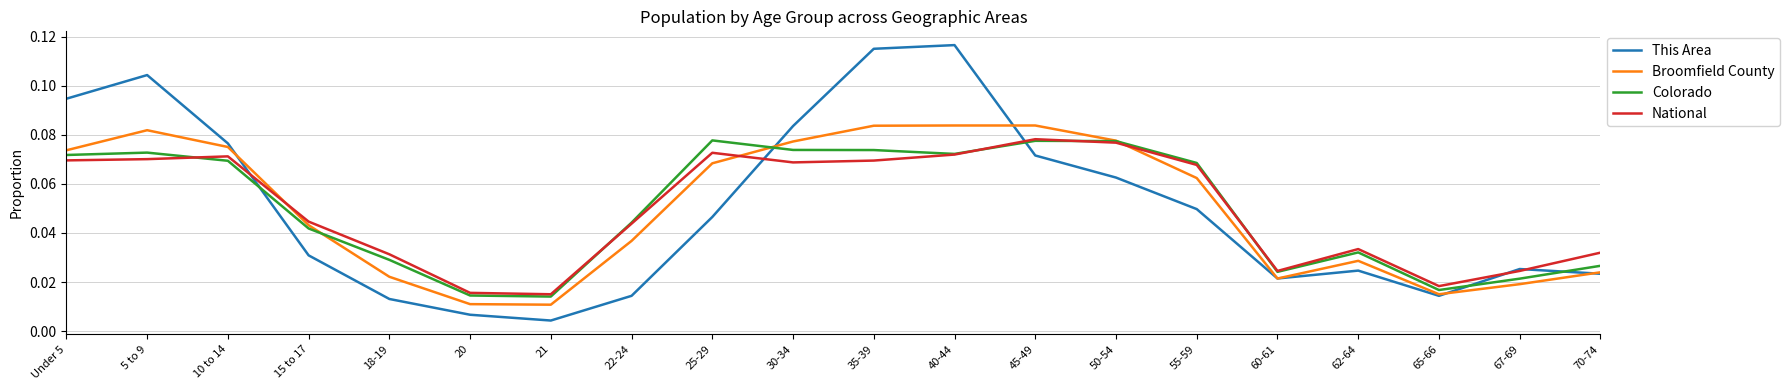

Count the number of categories in the chart.

20